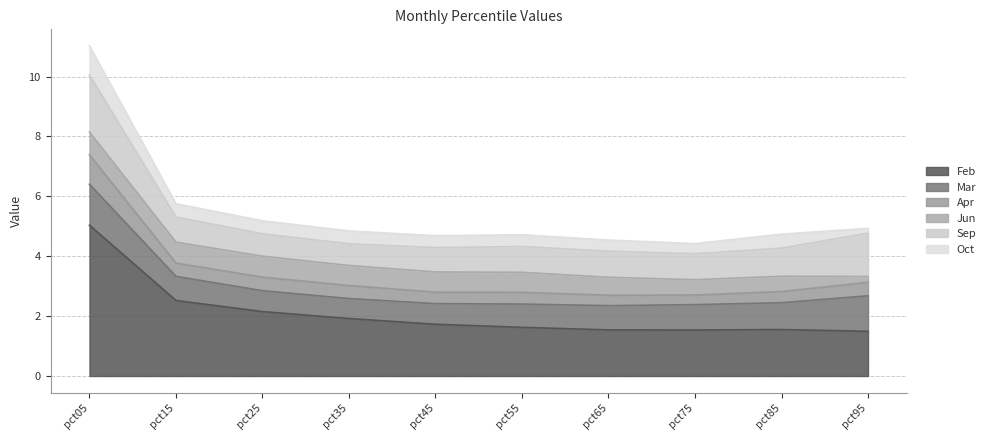

In Feb, how many points are lower than both neighbors (excluding endpoints)?

1